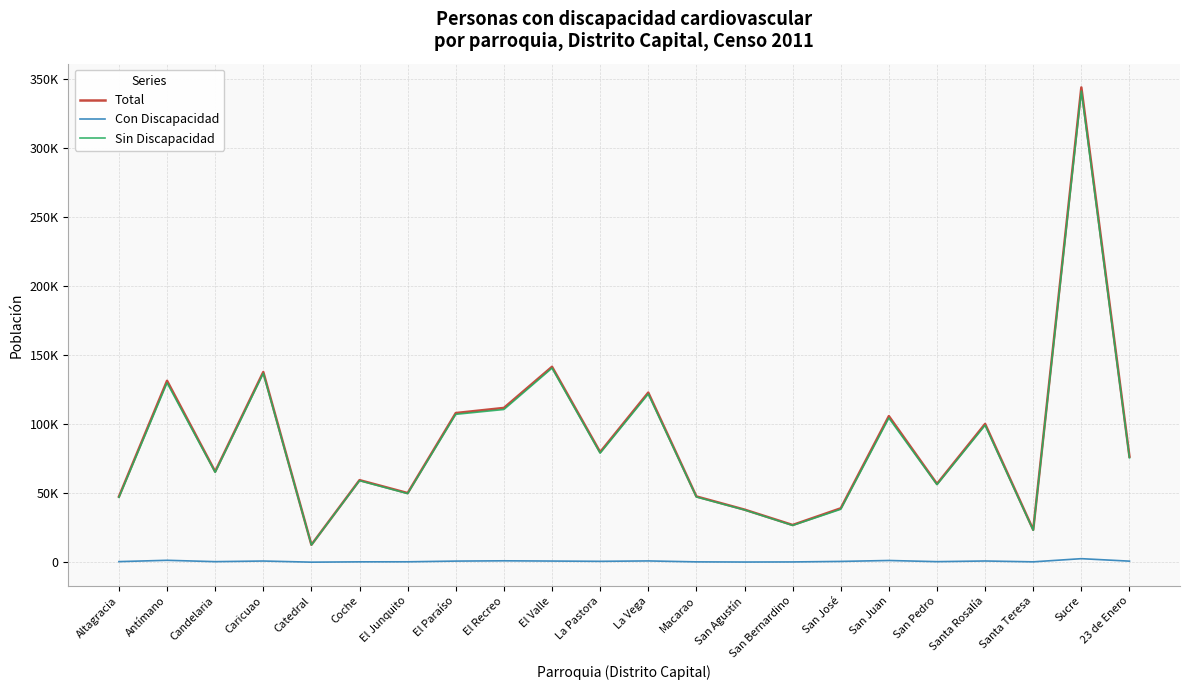

The value of Sin Discapacidad at San Bernardino is 26745. True or false?

True